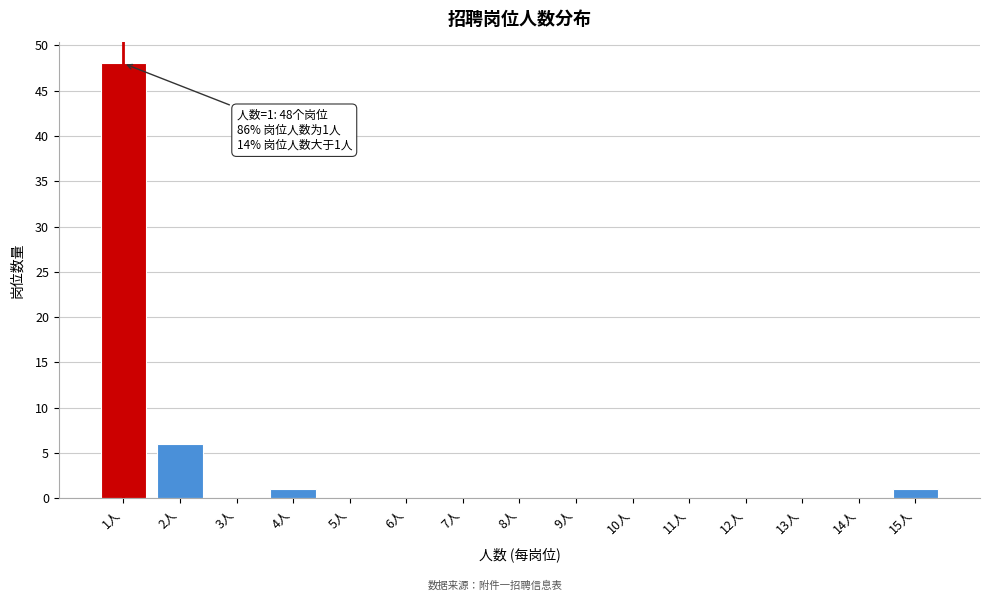

Reading left to right, extract all data points from this chart.

1人=48	2人=6	3人=0	4人=1	5人=0	6人=0	7人=0	8人=0	9人=0	10人=0	11人=0	12人=0	13人=0	14人=0	15人=1